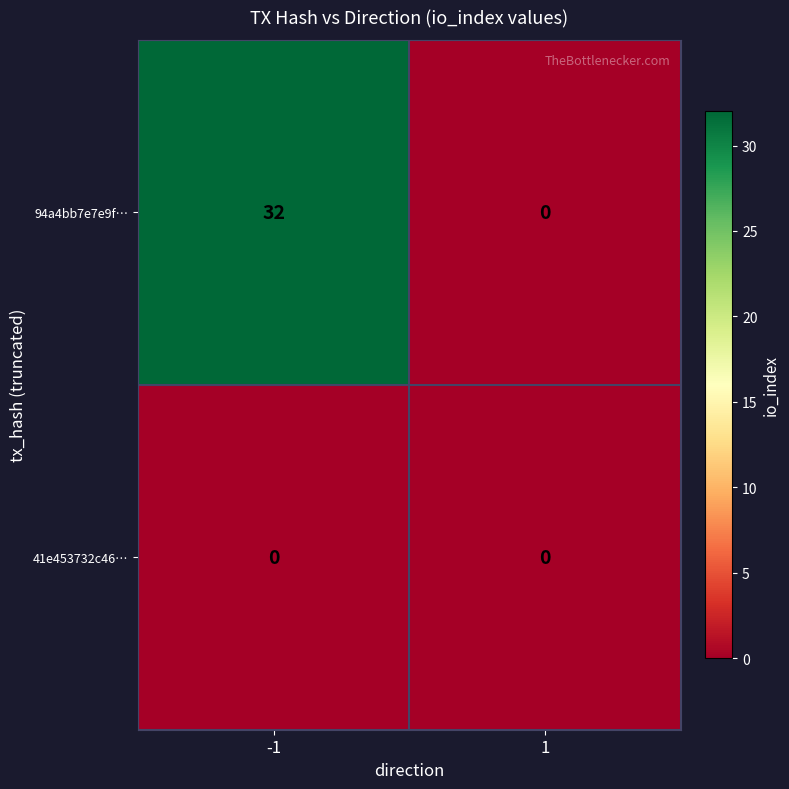

Between -1 and 1, which series saw the biggest shift?

94a4bb7e7e9f…